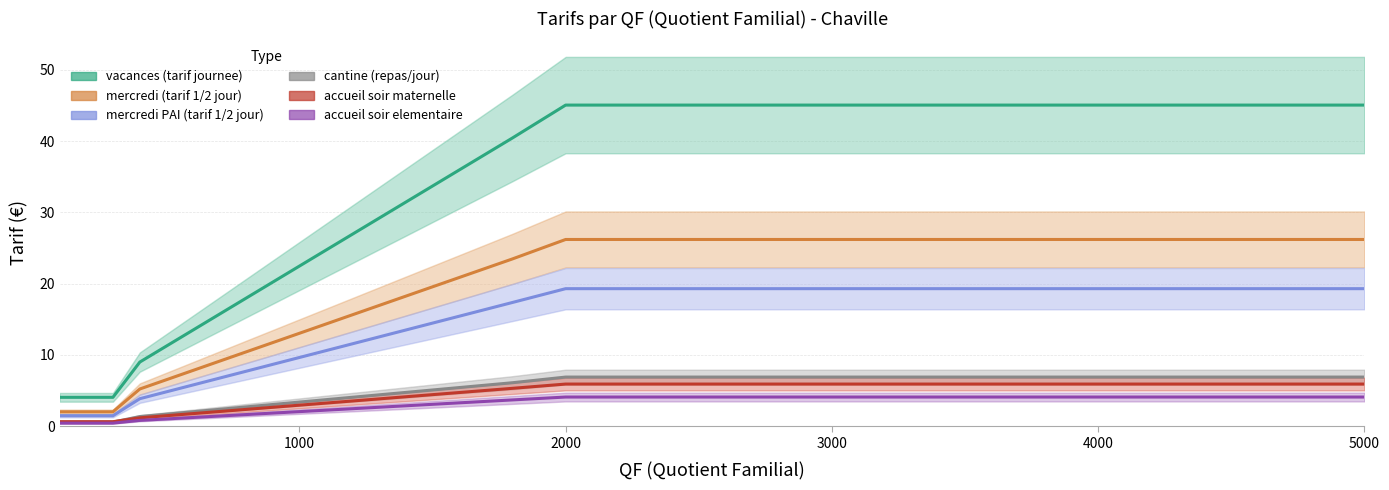

At how many categories does at least one series exceed 44?

7